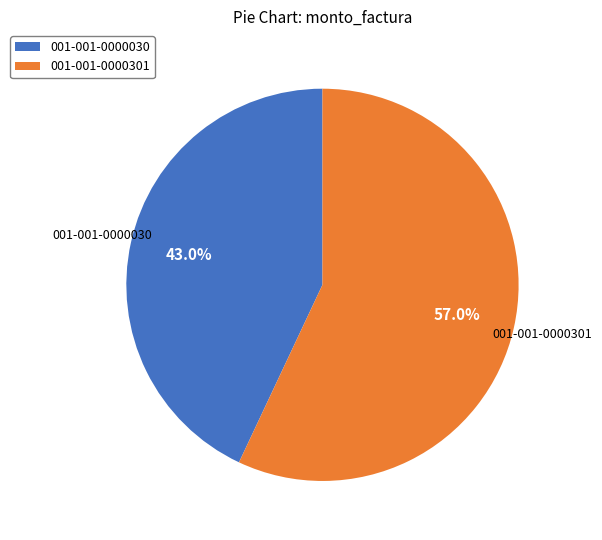

How many segments does this pie chart have?

2